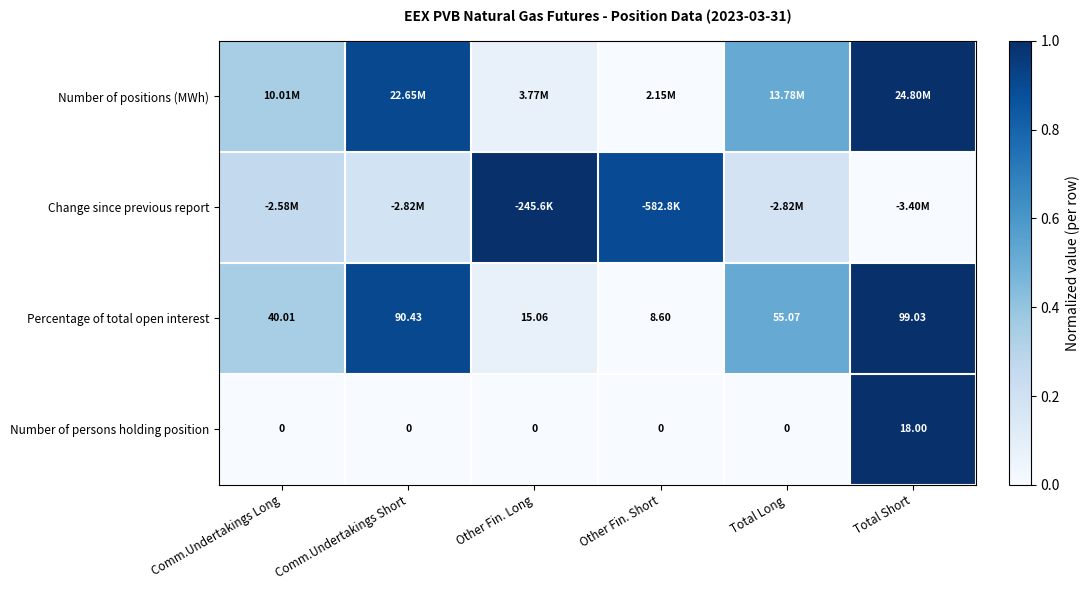

At which label does Percentage of total open interest first exceed 55?

Comm.Undertakings Short